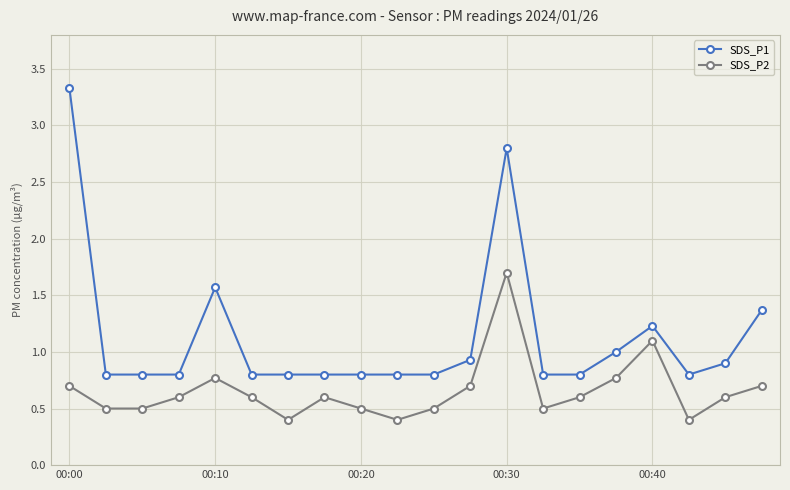

True or false: SDS_P2 and SDS_P1 intersect in this chart.

False